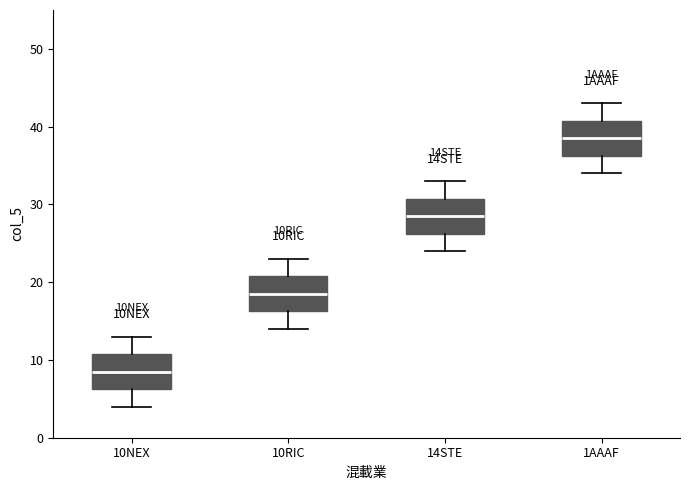

Reading left to right, read every box against the y-axis: the position of its median line, the range the box covers, and the ends of its whiskers. The values are not printed on the chart, so give them approximately, as read against the axis.

10NEX: median 9, box 6 to 11, whiskers 4 to 13
10RIC: median 19, box 16 to 21, whiskers 14 to 23
14STE: median 29, box 26 to 31, whiskers 24 to 33
1AAAF: median 39, box 36 to 41, whiskers 34 to 43